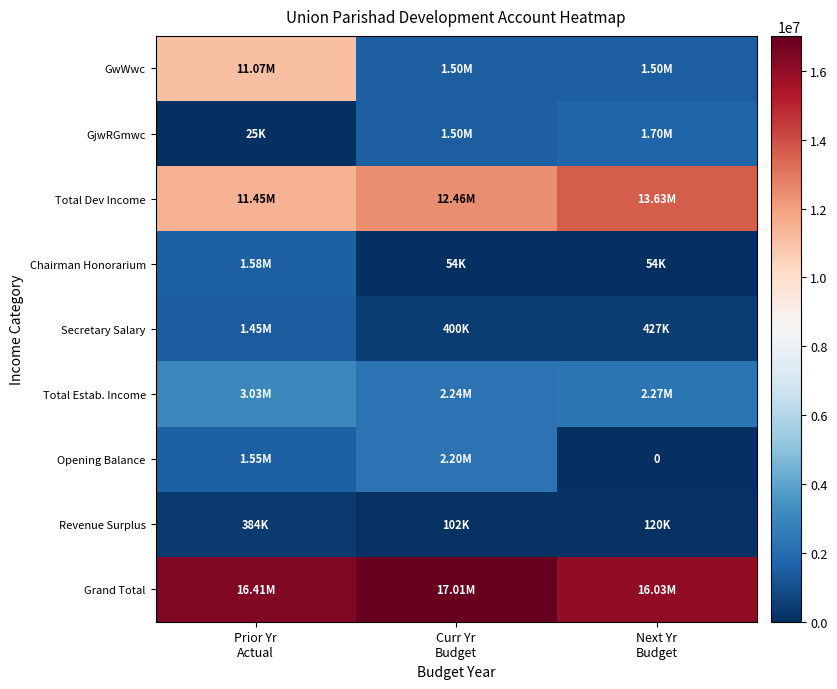

What is the average value of the Revenue Surplus series?

202270